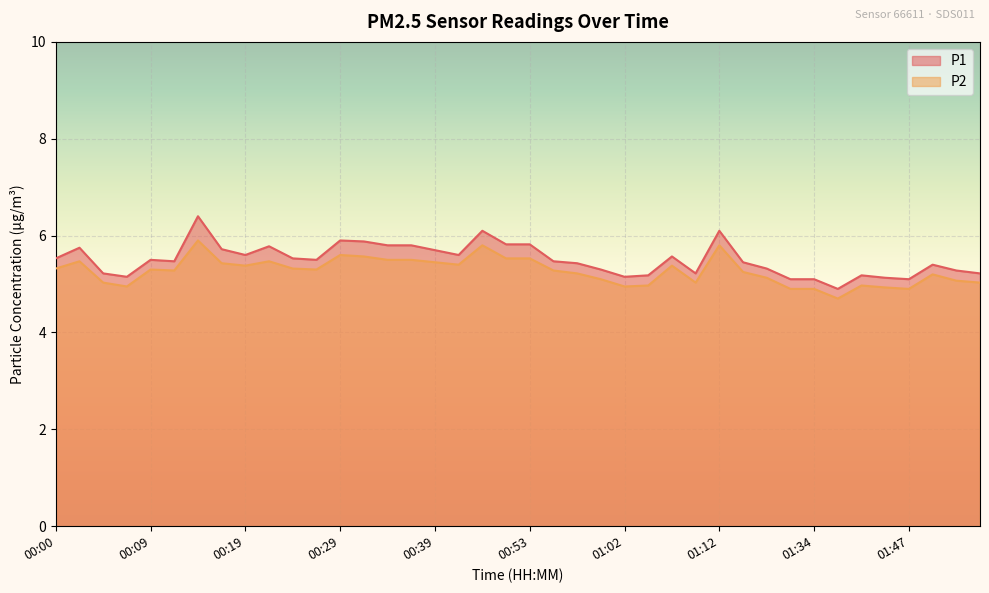

The P1 series shows 5.2 at 01:10. True or false?

True